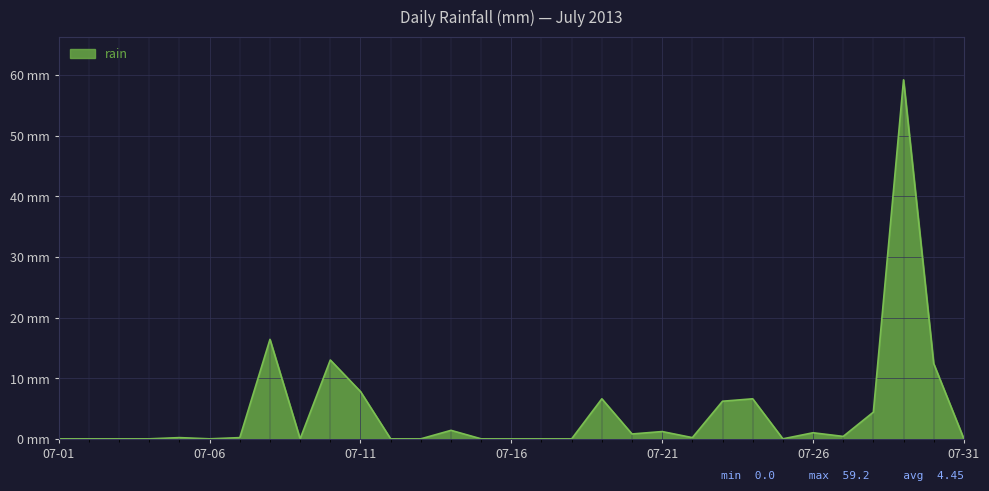

Rank the categories by value from lowest to highest.

07-01, 07-02, 07-03, 07-04, 07-06, 07-09, 07-12, 07-13, 07-15, 07-16, 07-17, 07-18, 07-25, 07-31, 07-05, 07-07, 07-22, 07-27, 07-20, 07-26, 07-21, 07-14, 07-28, 07-23, 07-19, 07-24, 07-11, 07-30, 07-10, 07-08, 07-29